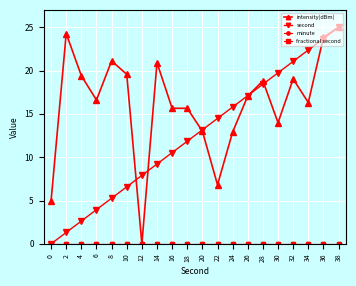

Is this an area chart (filled region under the line)?

No